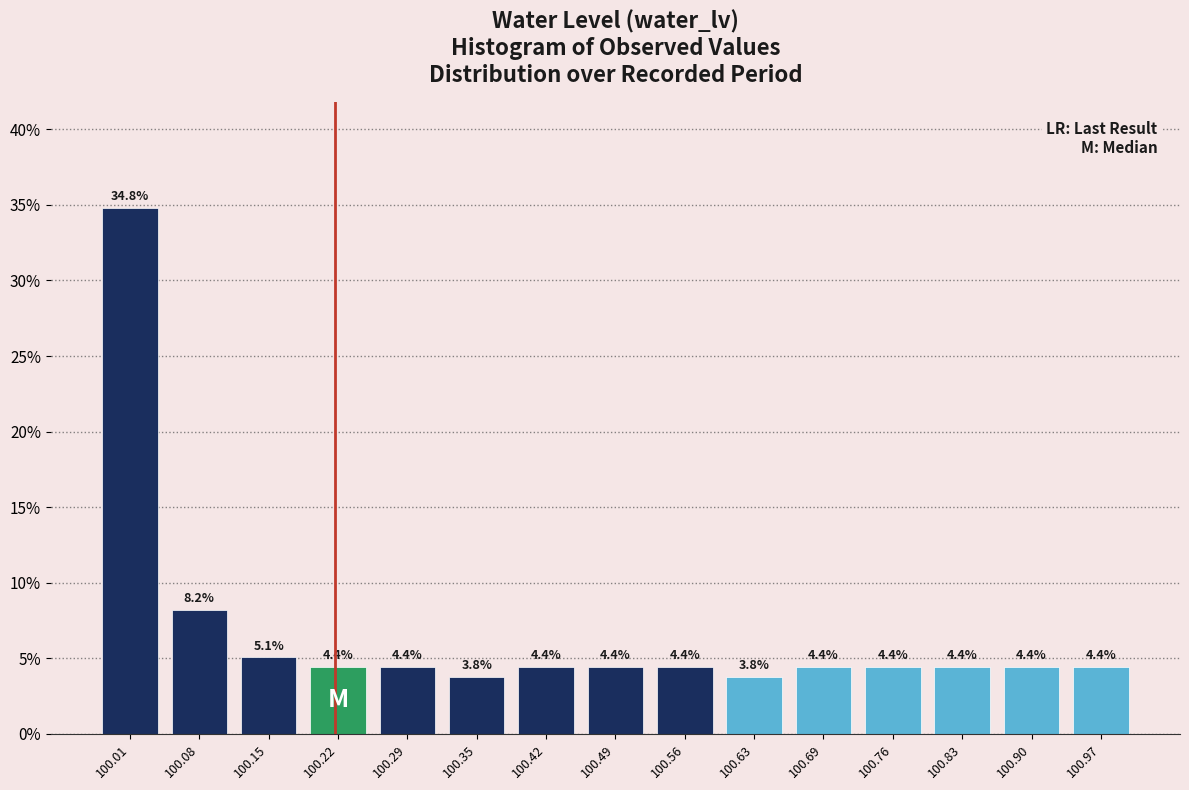

Reading left to right, list every bar in this chart as the range it spans on the x-axis followed by its height. The bar edges are not printed on the chart, so give them approximately, as read against the axis.

99.980 to 100.048: 34.8
100.048 to 100.116: 8.2
100.116 to 100.184: 5.1
100.184 to 100.252: 4.4
100.252 to 100.320: 4.4
100.320 to 100.388: 3.8
100.388 to 100.456: 4.4
100.456 to 100.524: 4.4
100.524 to 100.592: 4.4
100.592 to 100.660: 3.8
100.660 to 100.728: 4.4
100.728 to 100.796: 4.4
100.796 to 100.864: 4.4
100.864 to 100.932: 4.4
100.932 to 101.000: 4.4